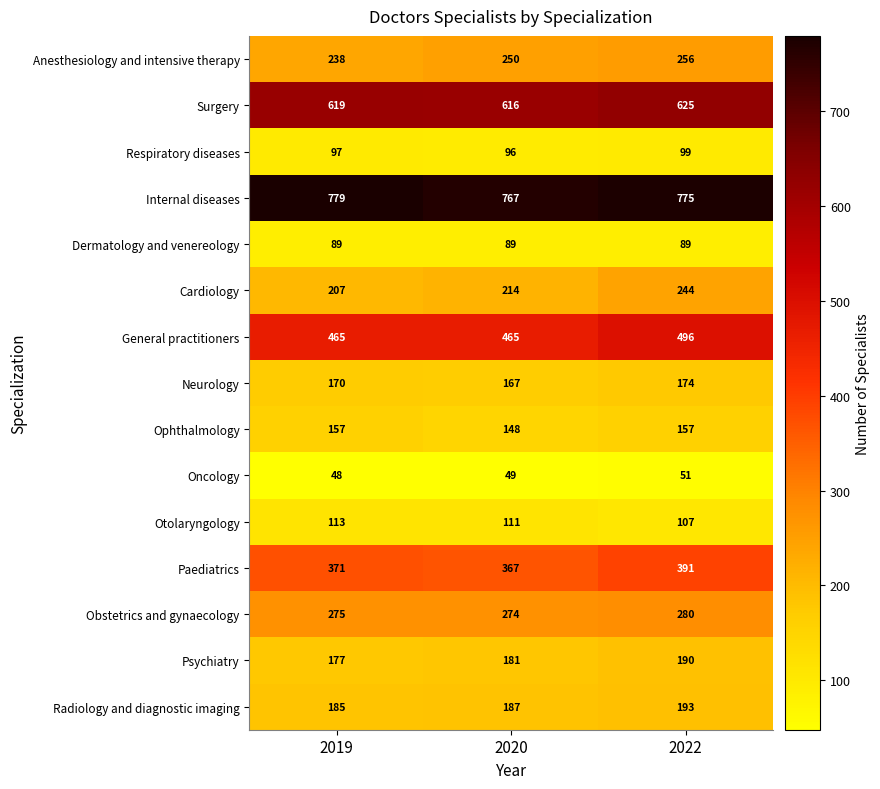

Read the Respiratory diseases value at 2020.

96